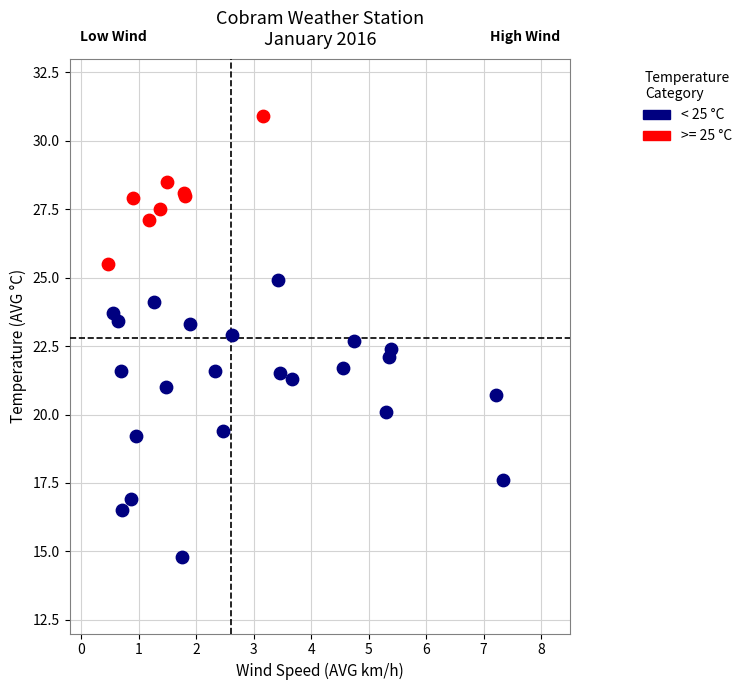

Which series contains the highest Y value?

>= 25 °C